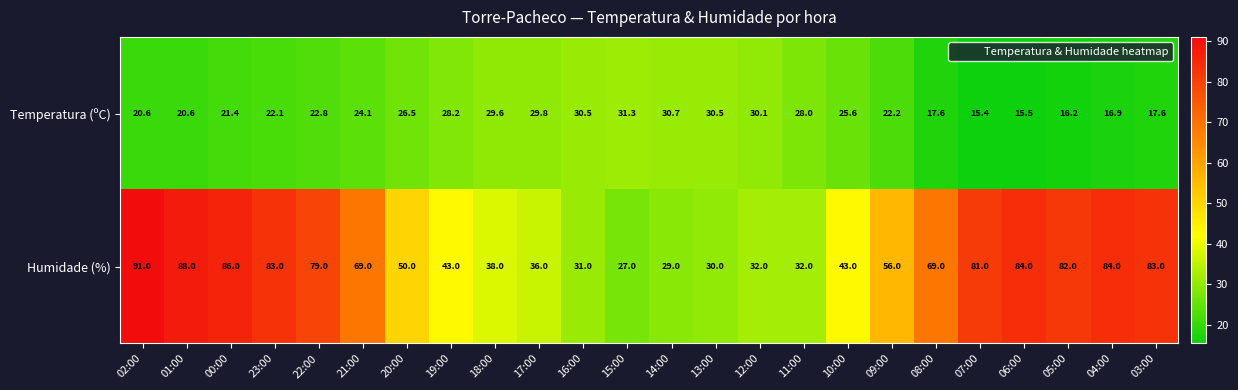

Between 23:00 and 04:00, which series saw the biggest shift?

Temperatura (ºC)